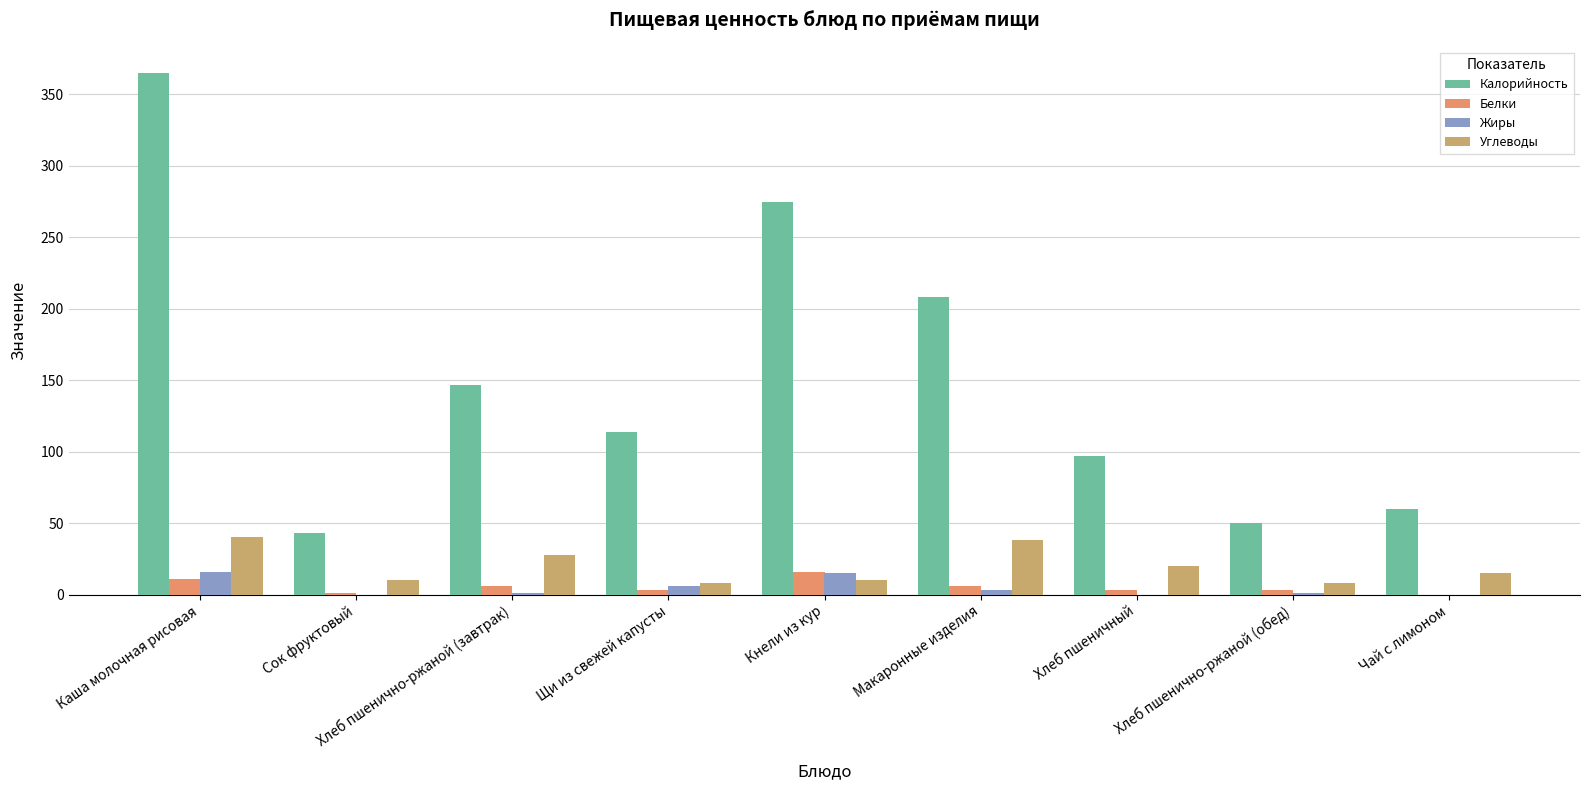

What are all the series names shown in the legend?

Калорийность, Белки, Жиры, Углеводы